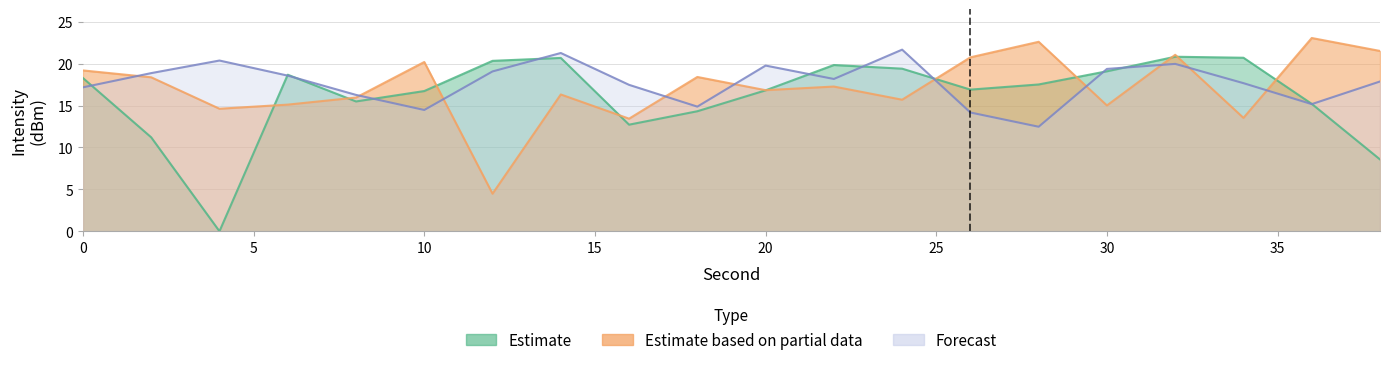

True or false: Forecast and Estimate cross at least once.

True